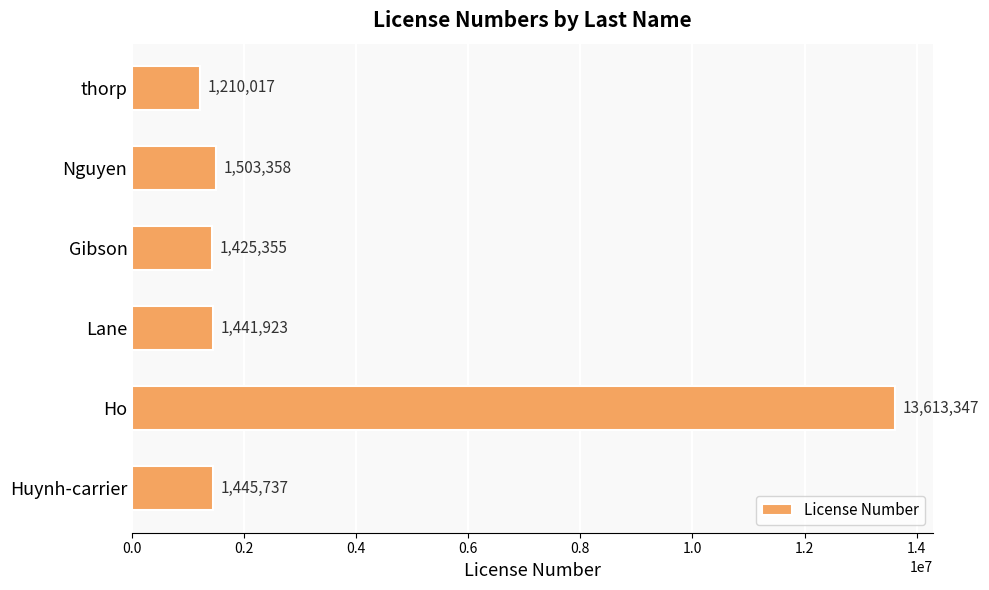

Reading bottom to top, what are all the values shown in this chart?

1445737	13613347	1441923	1425355	1503358	1210017